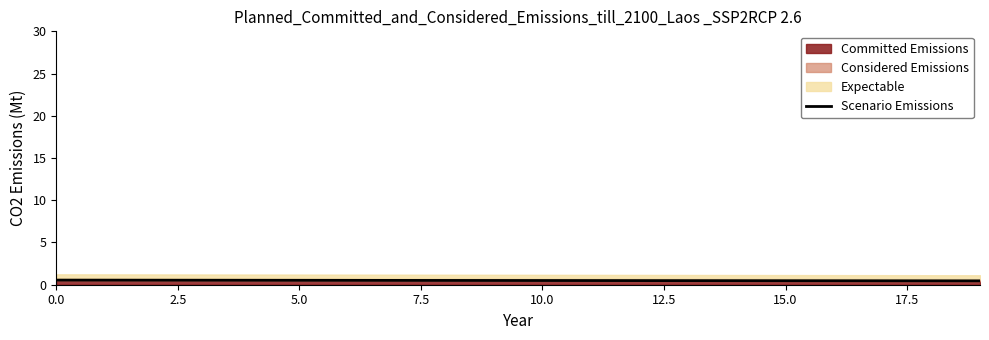

What is the average value?

0.5